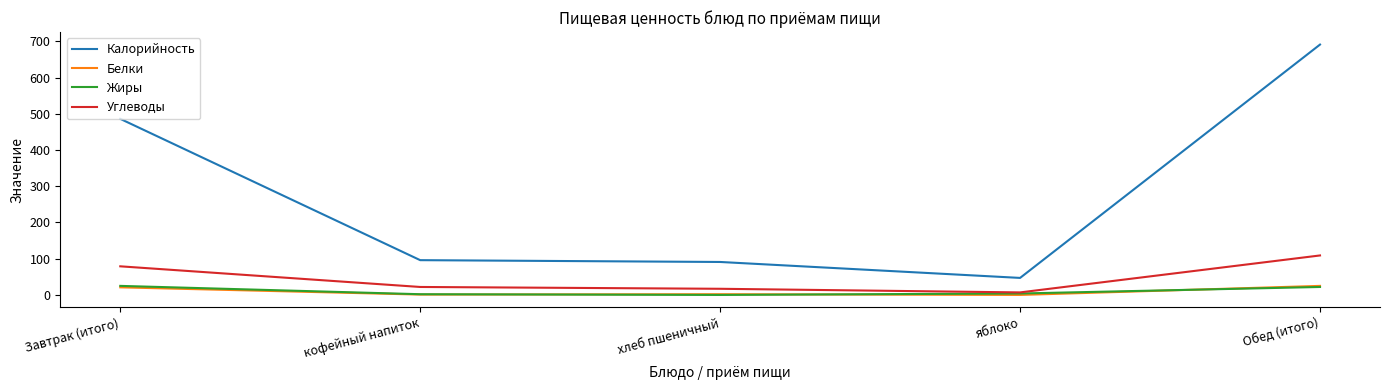

What is the sum of the Калорийность values at Обед (итого) and кофейный напиток?

787